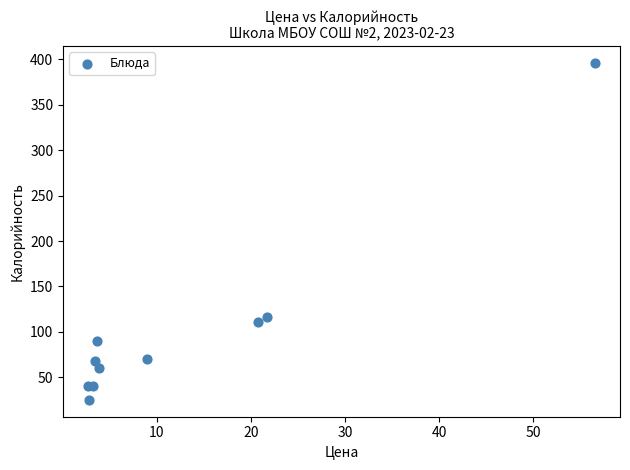

What Y value in the scatter plot is closest to 210?

116.7